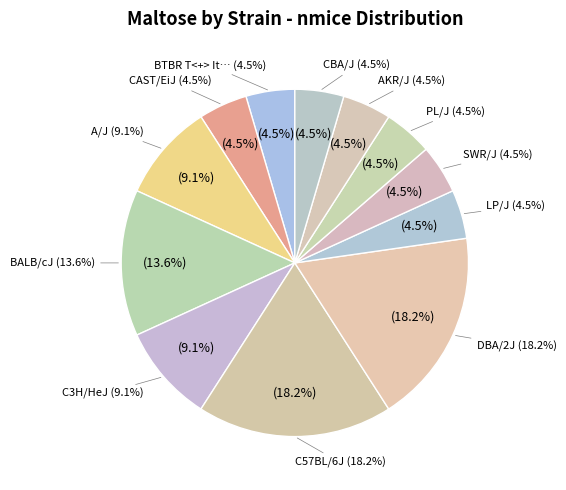

What is the smallest slice in the pie chart?

BTBR T<+> Itpr3<tf>/J